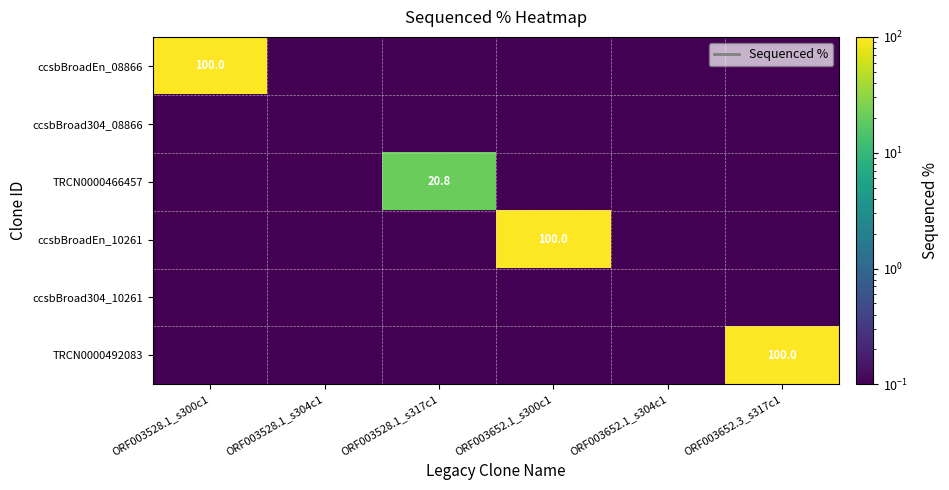

True or false: ccsbBroadEn_10261 has a value of 0.0 at ORF003652.1_s304c1.

False